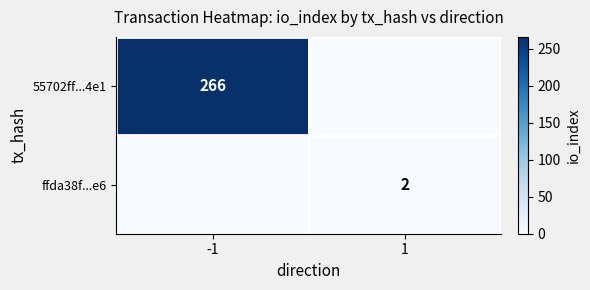

The ffda38f...e6 series shows 2 at 1. True or false?

True